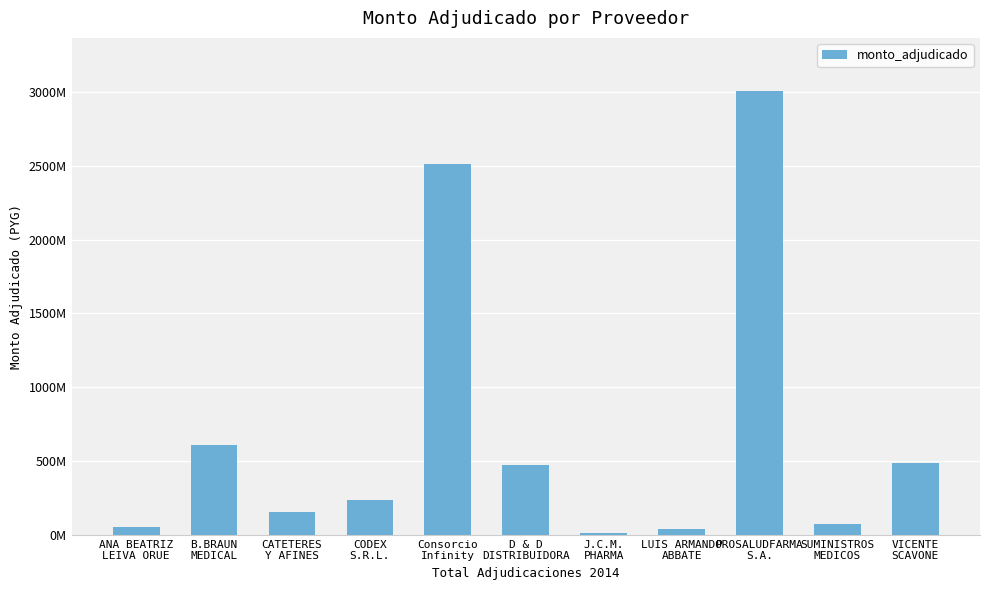

What is the sum of the values at J.C.M.
PHARMA and PROSALUDFARMA
S.A.?

3021400500